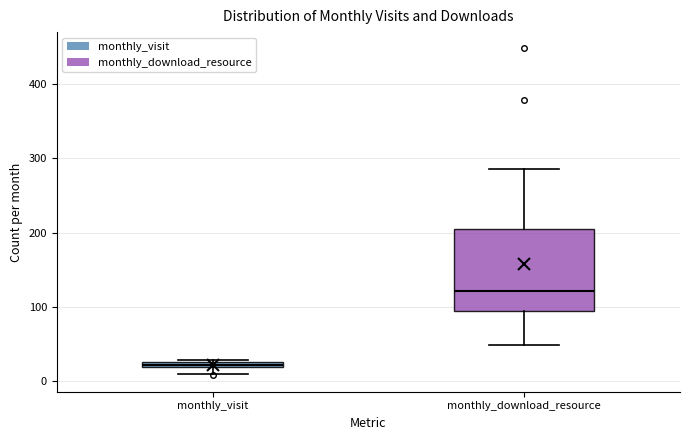

Which box has the highest median line?

monthly_download_resource